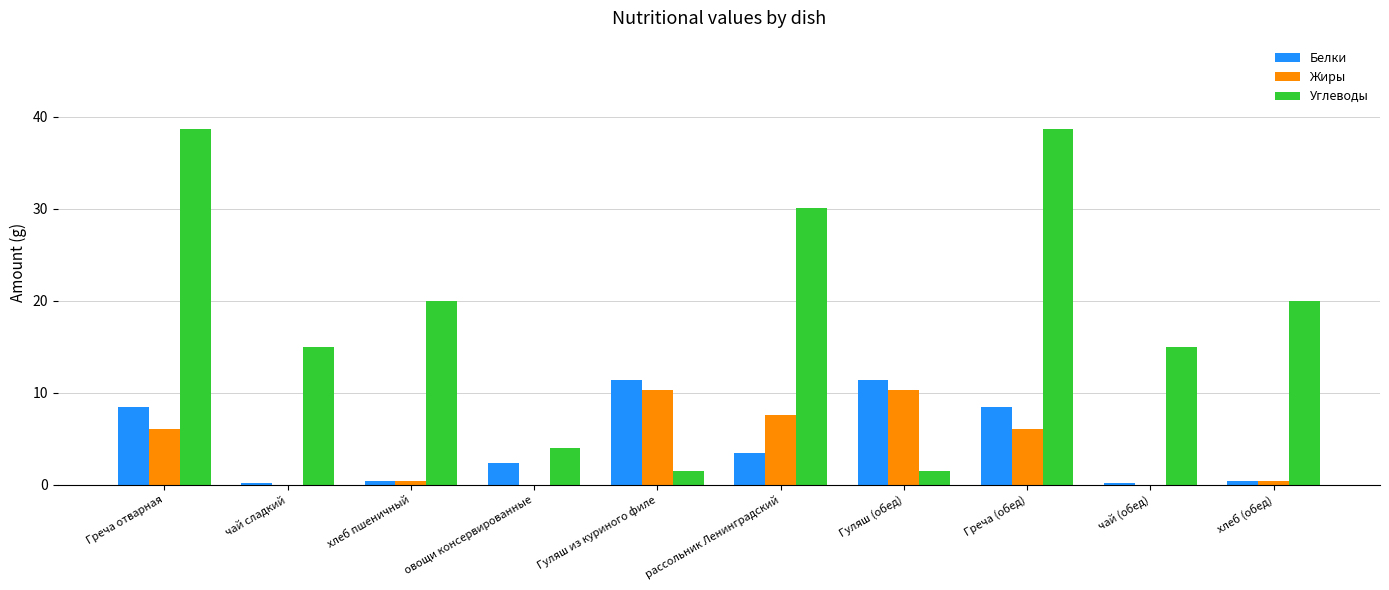

Which series has the widest spread of values?

Углеводы